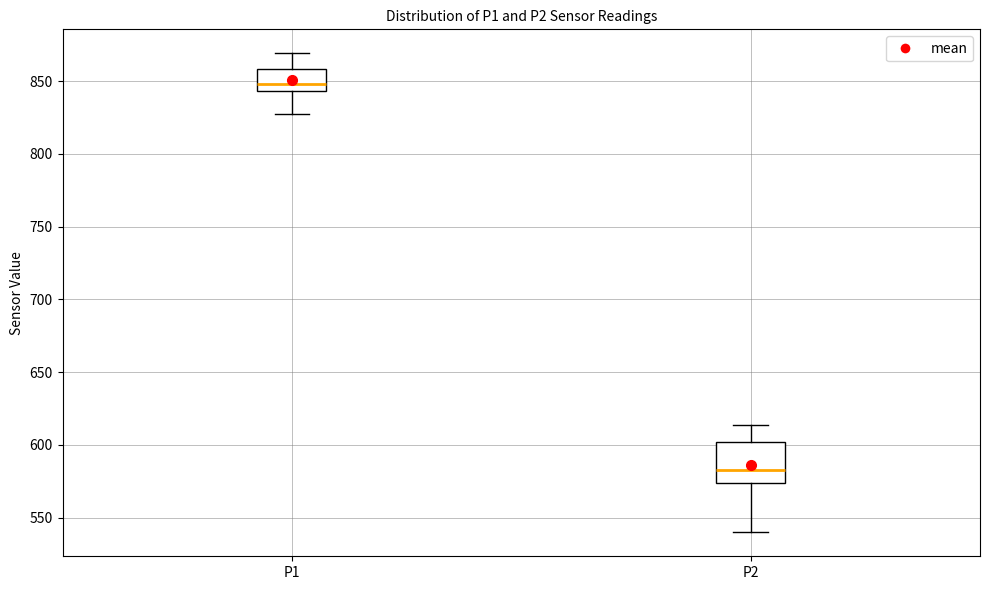

Which box's median line is the highest?

P1